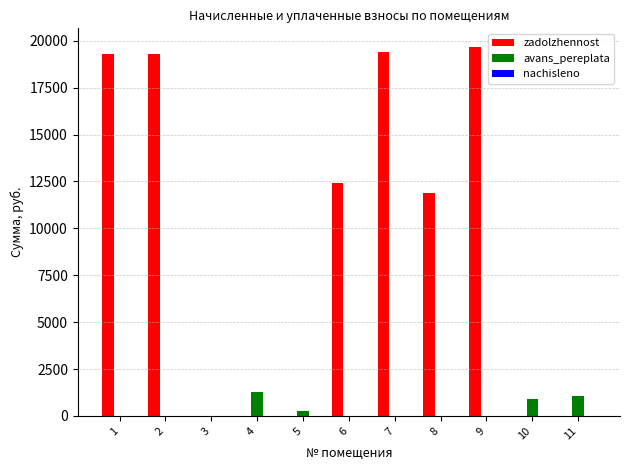

Which series has the largest total across all categories?

zadolzhennost